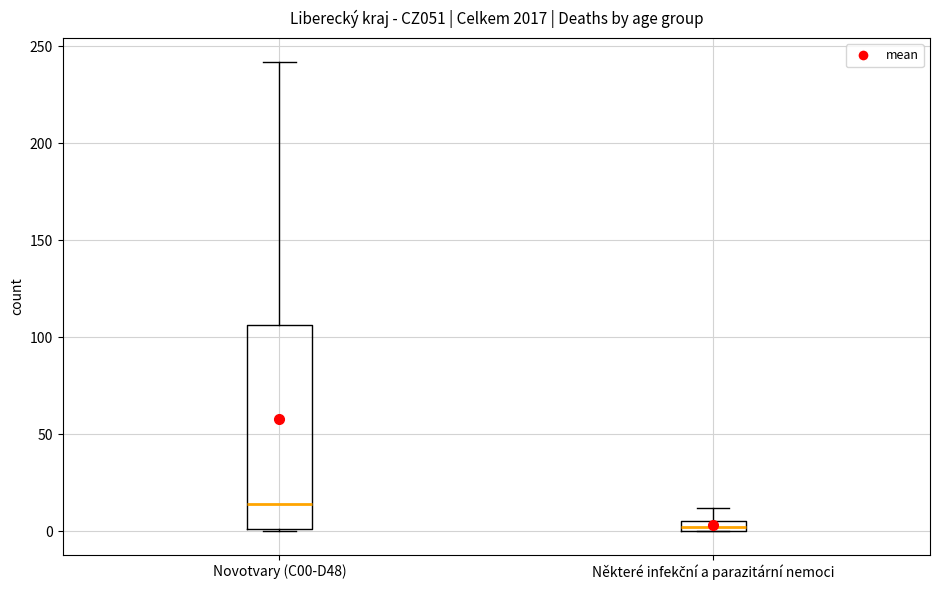

Where does the upper whisker of the box for Některé infekční a parazitární nemoci end on the y-axis? The values are not printed on the chart, so give them approximately, as read against the axis.

10